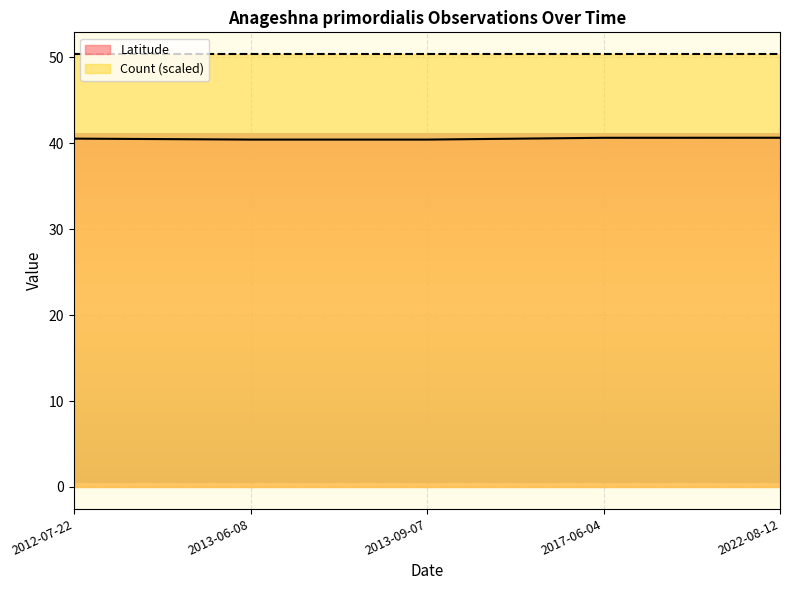

What is the label of the 3rd point from the right?

2013-09-07